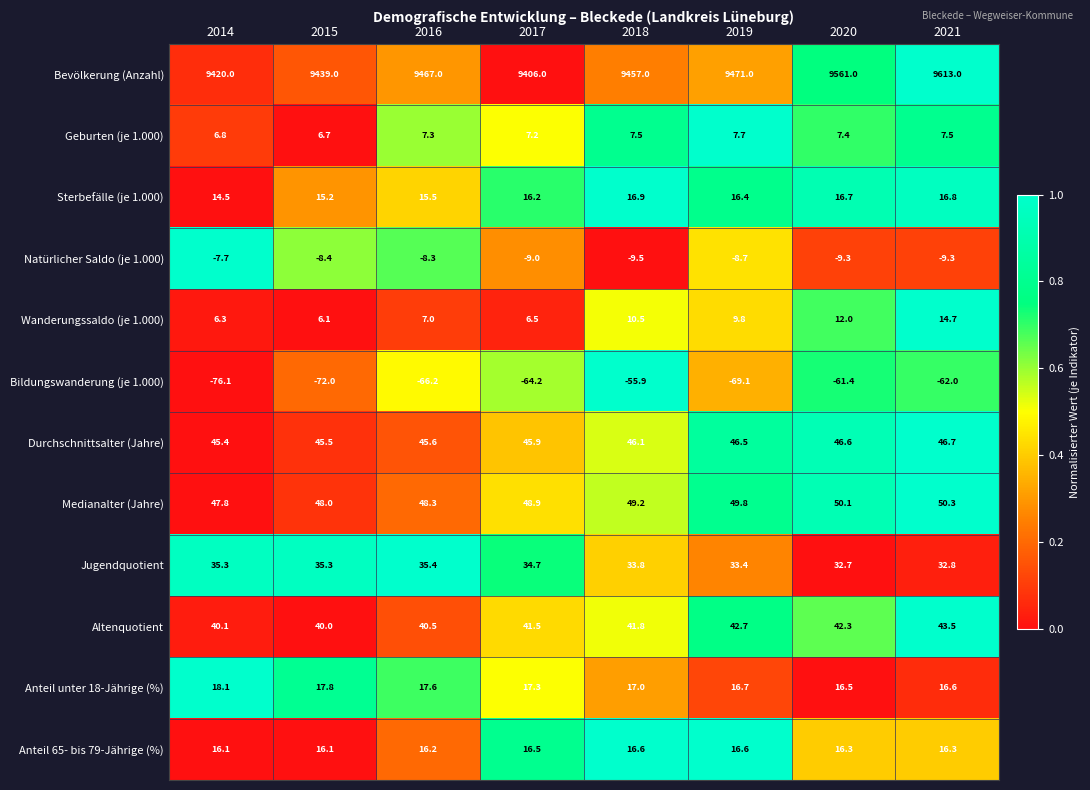

At which category is the sum across all series the highest?

2021